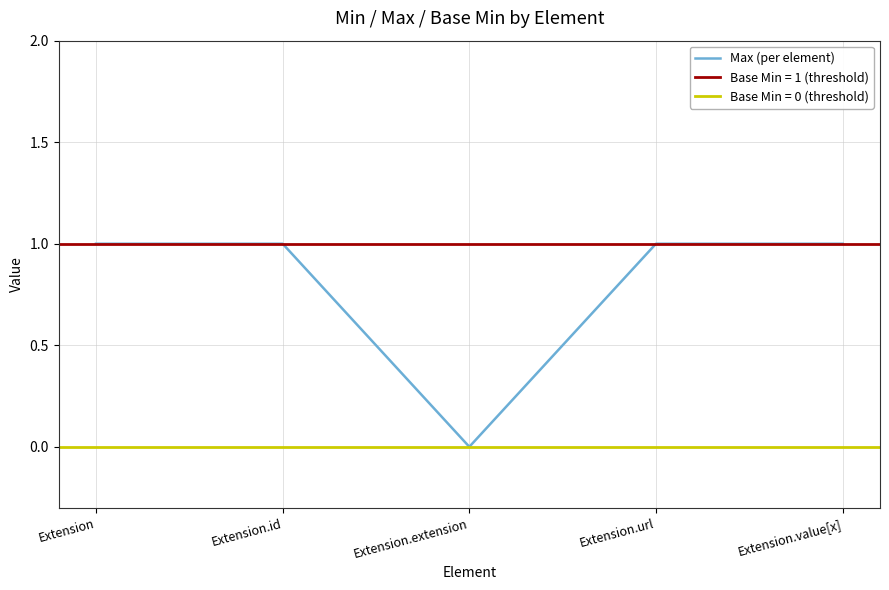

True or false: the data shows 0 at Extension.extension.

False